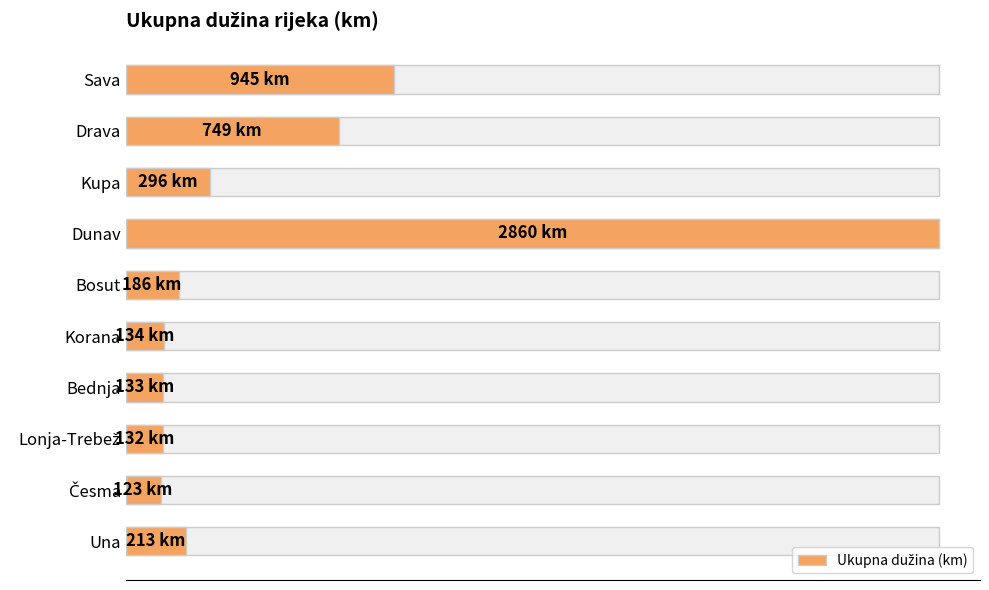

Which has a higher value, Kupa or Una?

Kupa